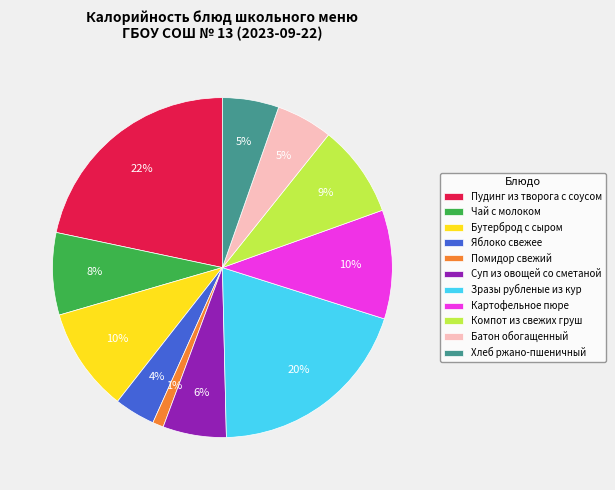

Is Помидор свежий the majority of the pie?

No